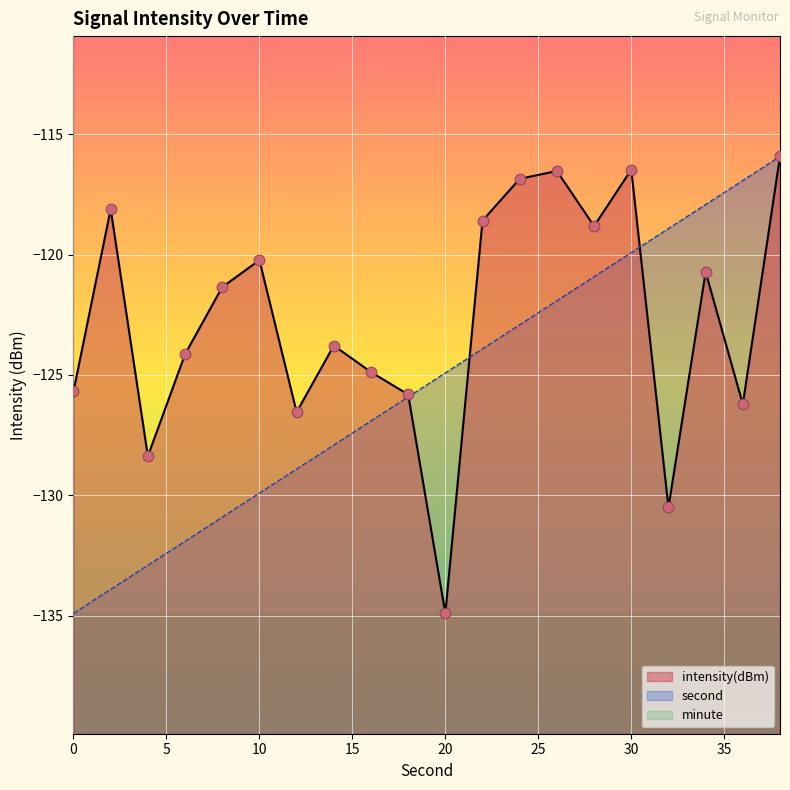

Which series contains the highest Y value?

second